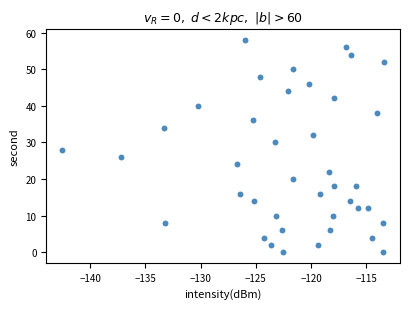

What is the range of Y values (max minus min)?

58